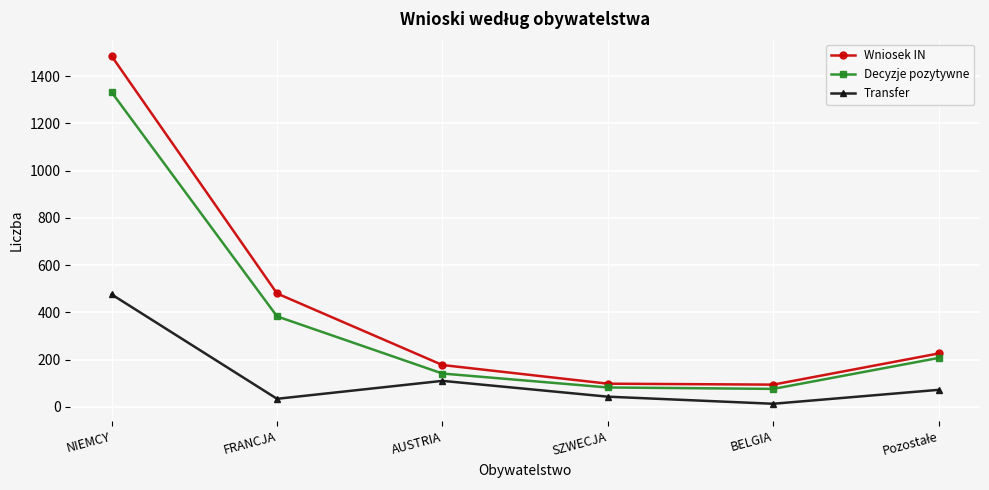

The Decyzje pozytywne series shows 141 at AUSTRIA. True or false?

True